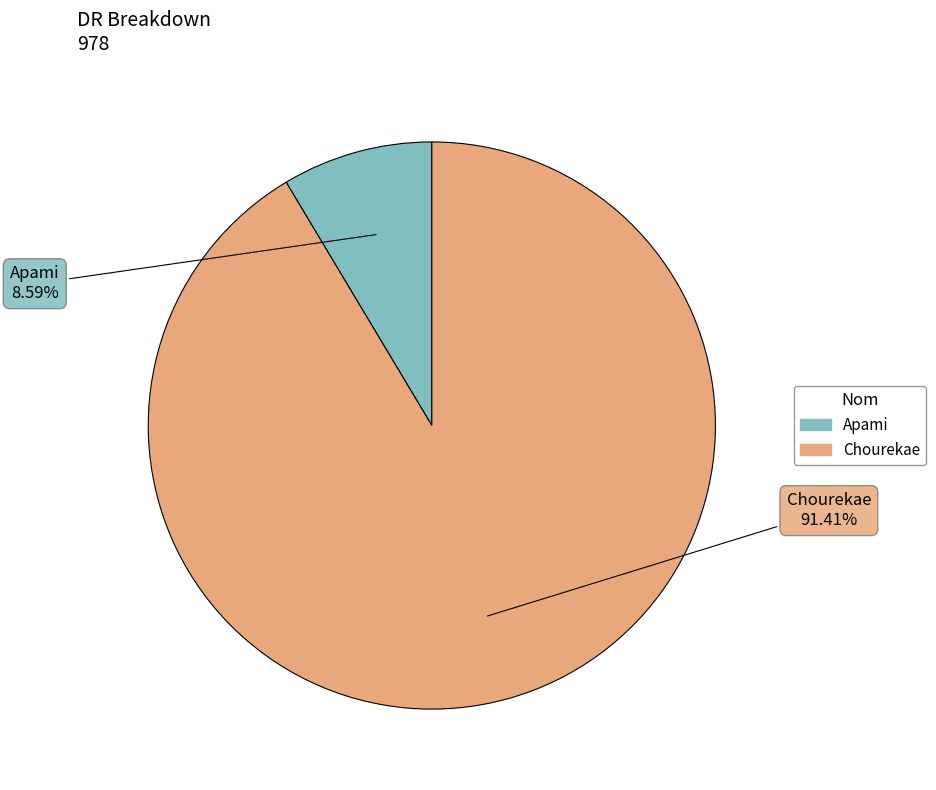

Combined, what portion of the pie is Chourekae and Apami?

100.0%